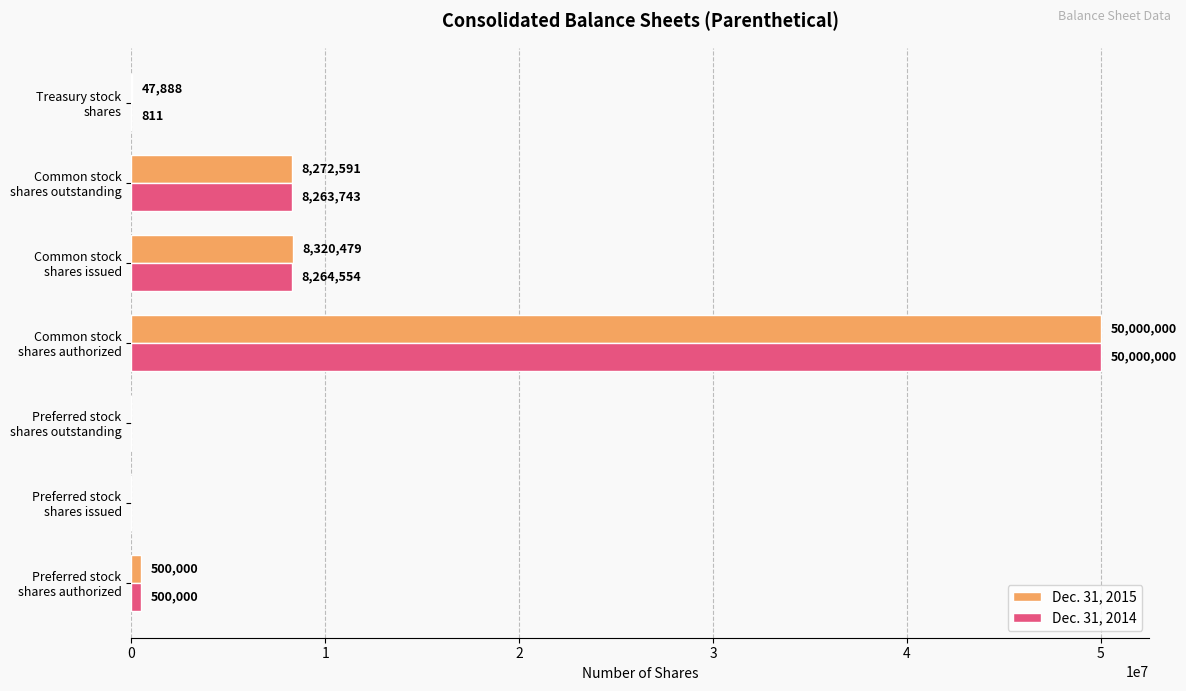

What is the sum of all Dec. 31, 2015 values?

67140958